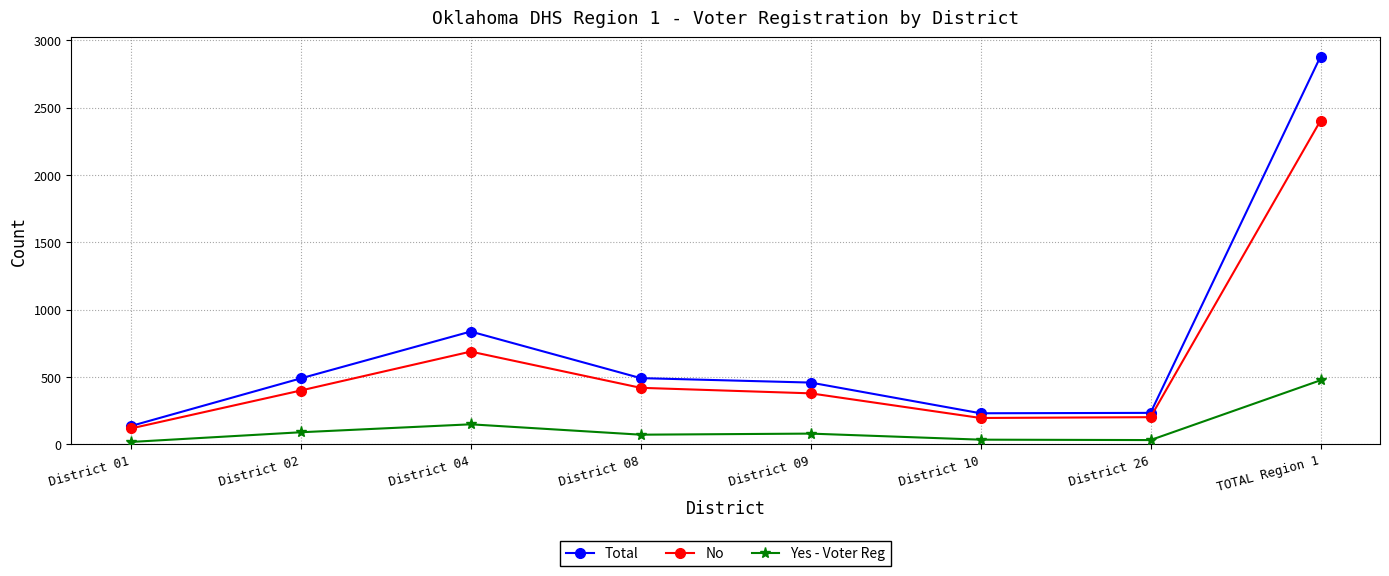

Which series changed the most between District 01 and District 04?

Total